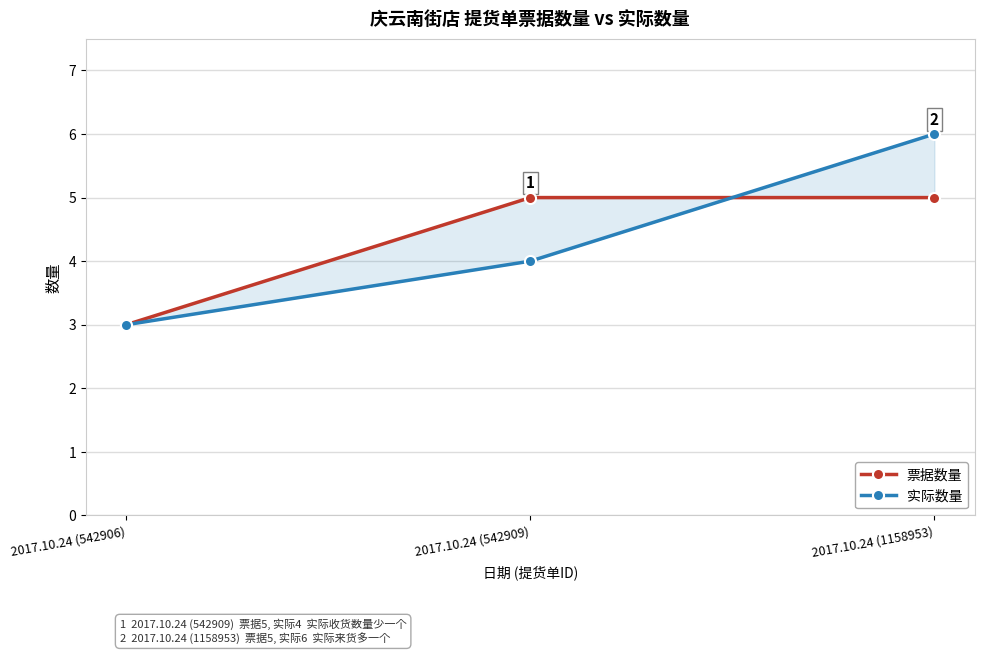

What is the difference between the maximum and minimum values in the 票据数量 series?

2